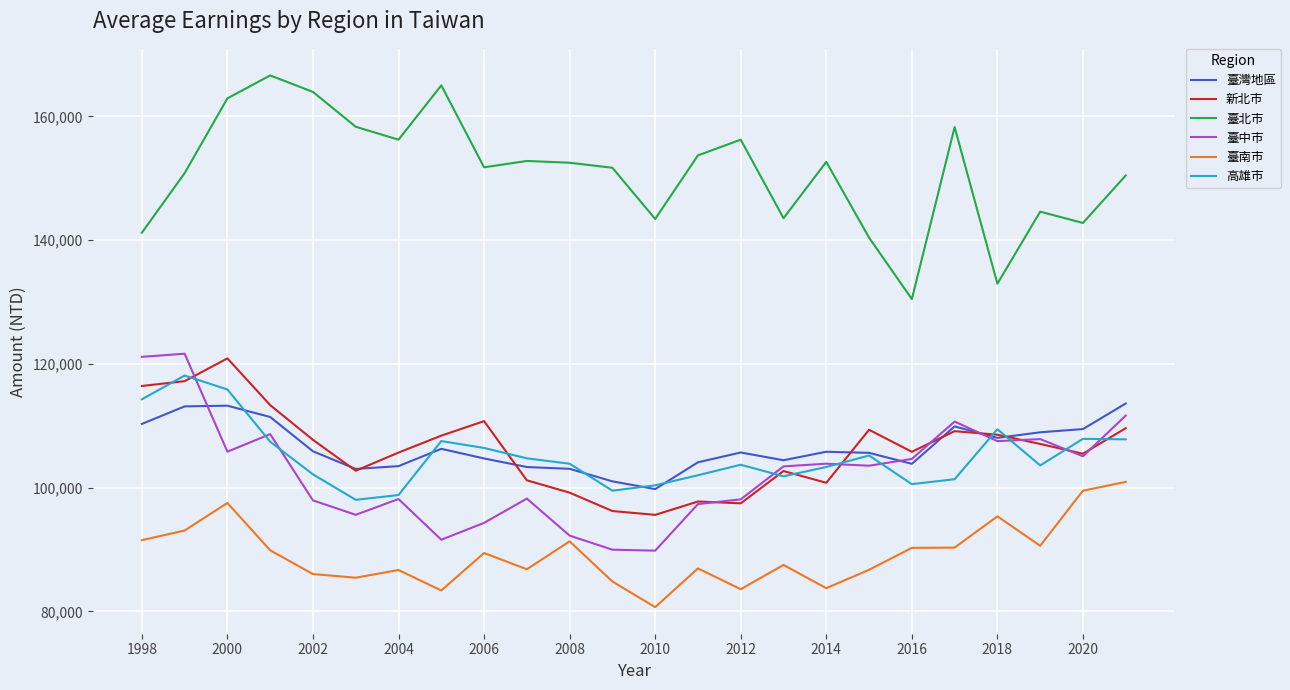

Which series ends up on top after the final intersection of 高雄市 and 臺灣地區?

臺灣地區